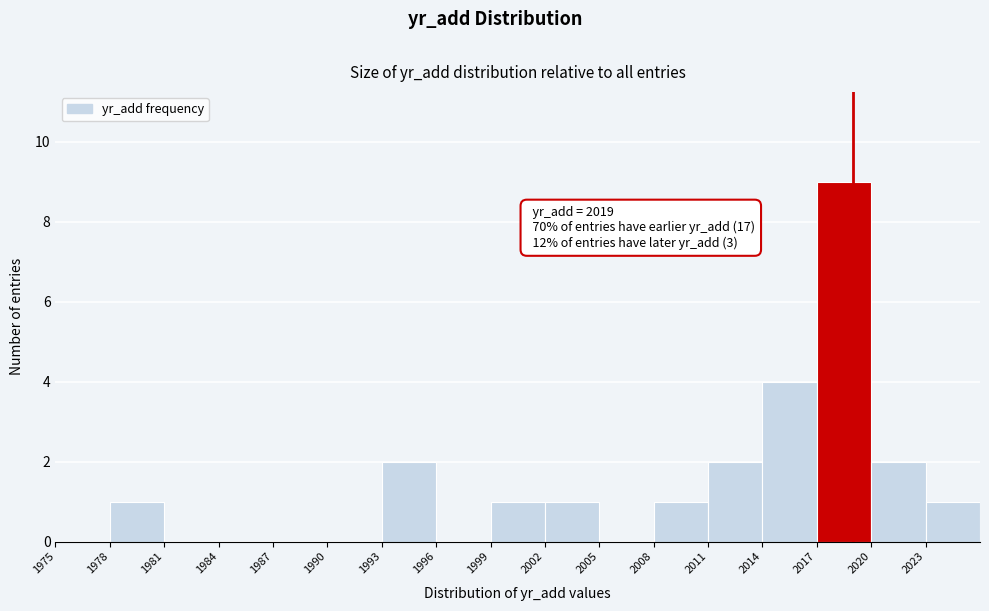

Over which range of the x-axis is the bar tallest?

2017 to 2020